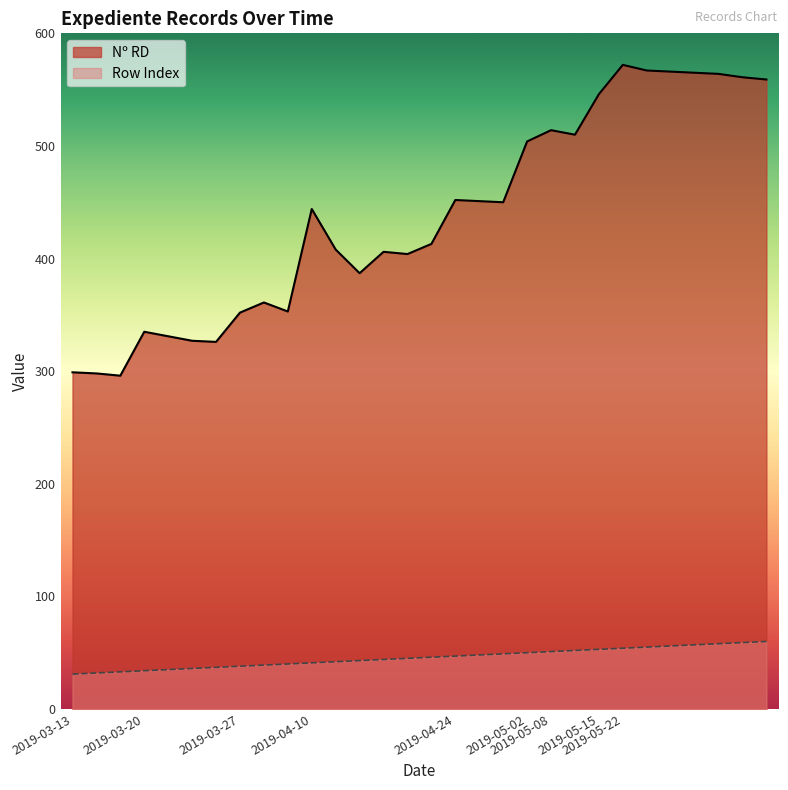

How many lines are shown in the chart?

2